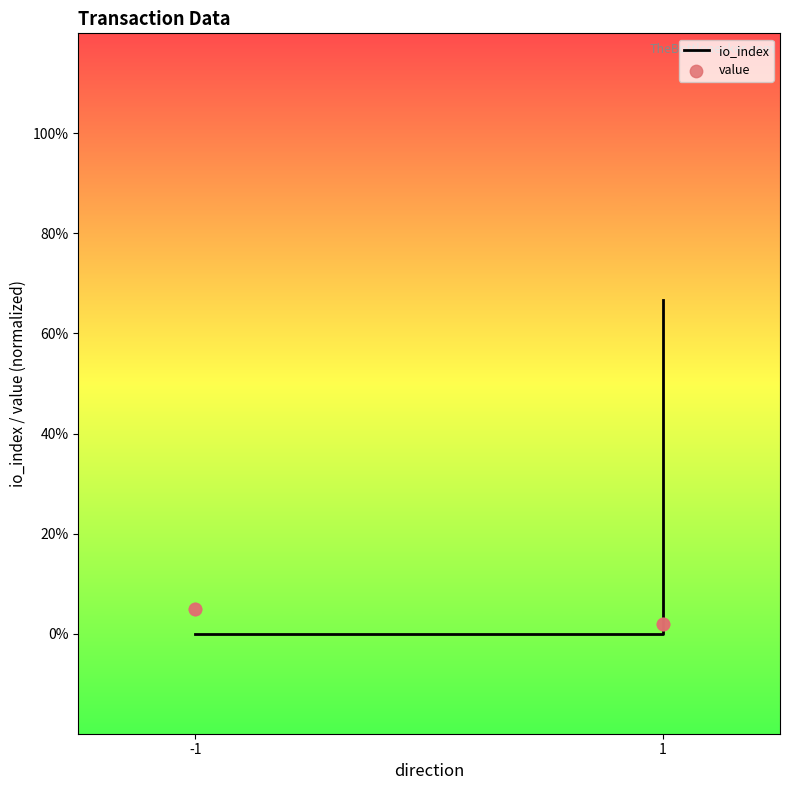

Which series reaches the maximum Y coordinate?

io_index